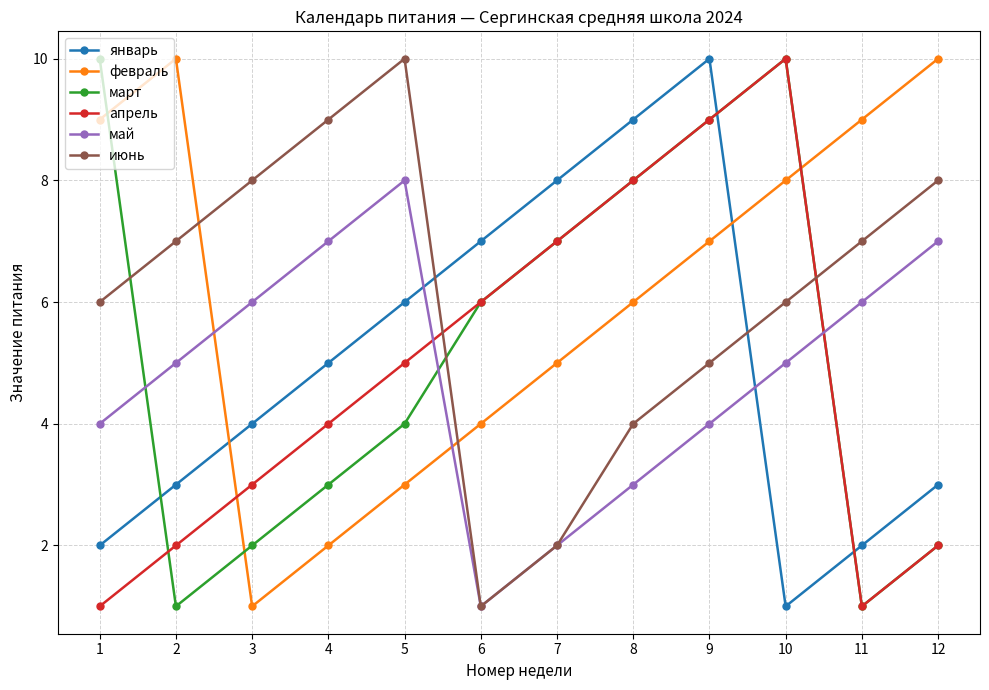

How many lines are shown in the chart?

6